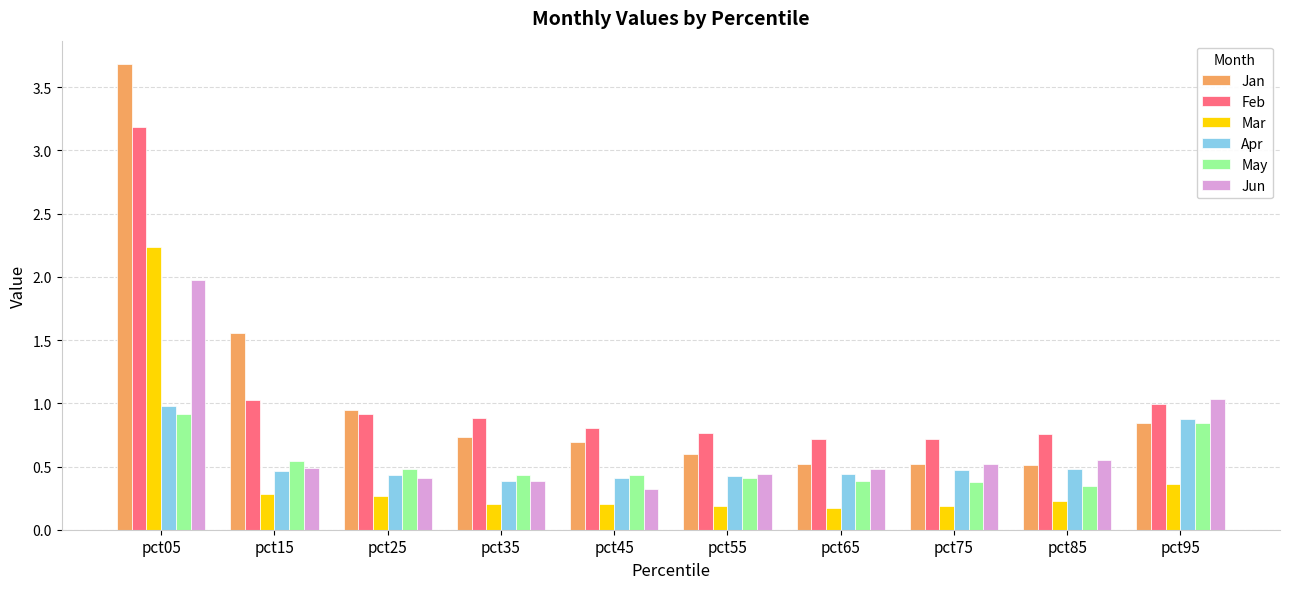

What is the difference between the highest and lowest values at pct25?

0.7